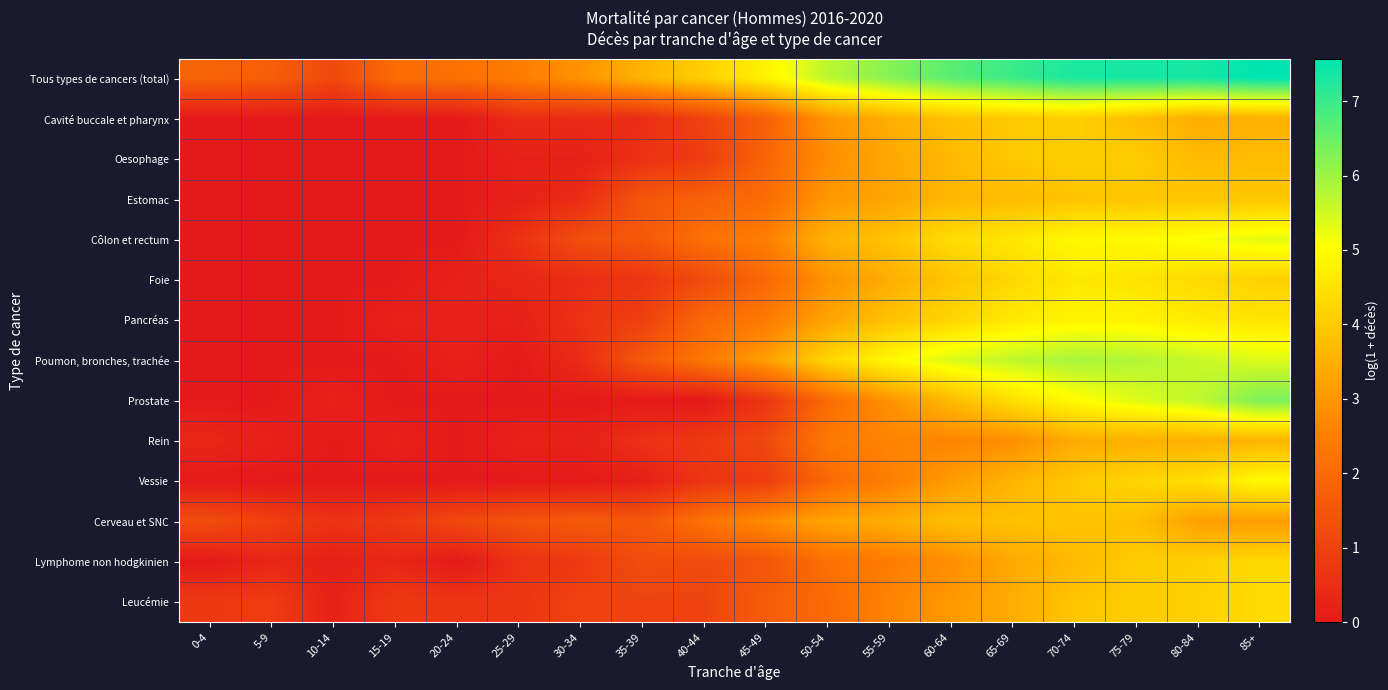

How many distinct data groups are displayed?

14